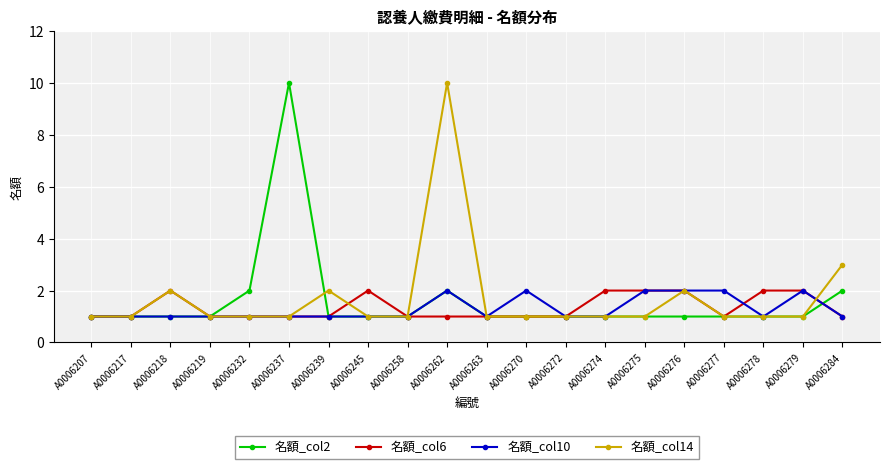

After their last crossing, which series has the higher values: 名額_col14 or 名額_col2?

名額_col14